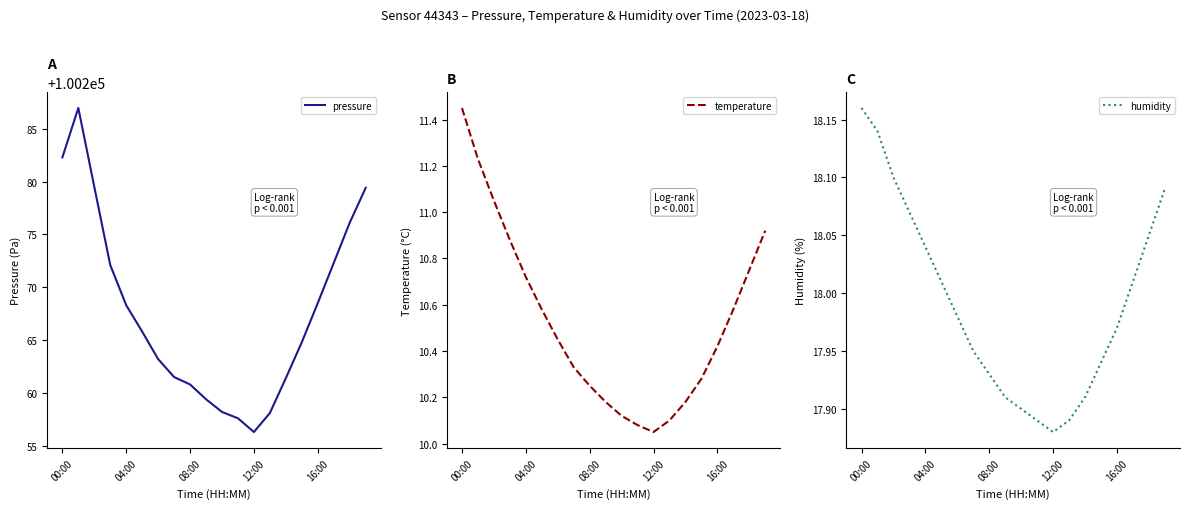

What is the spread (max minus min) of values at 14?

100251.2